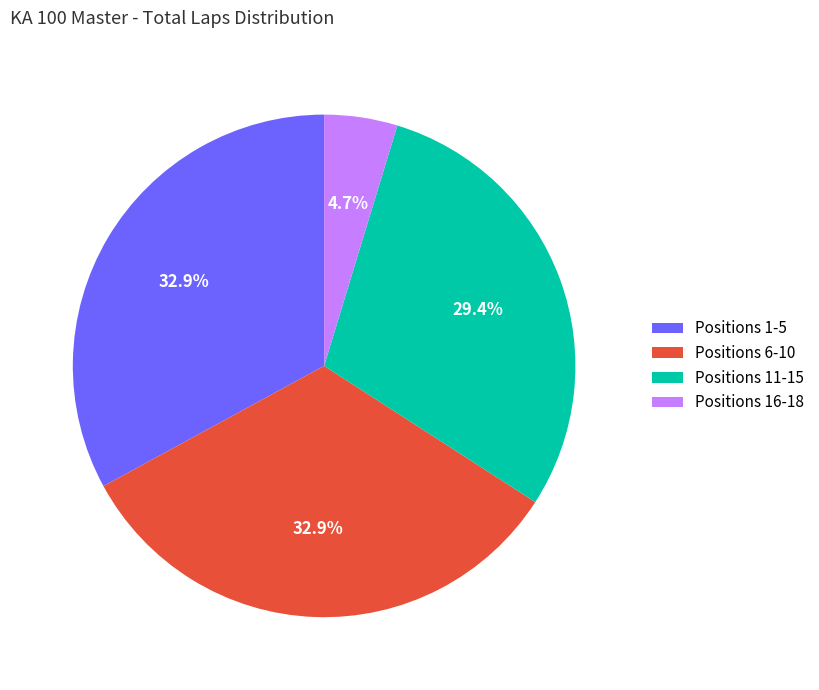

What percentage is NOT represented by Positions 16-18?

95.3%